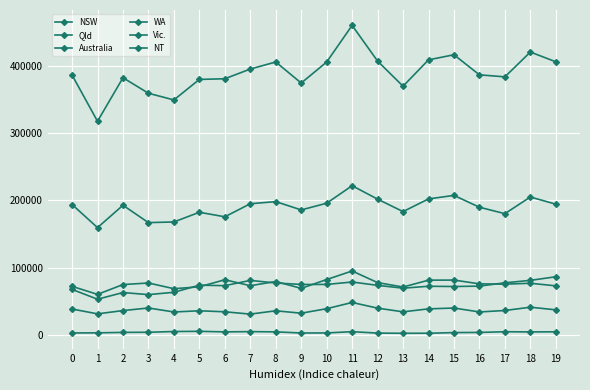

How many data points in Qld are less than 73900?

10